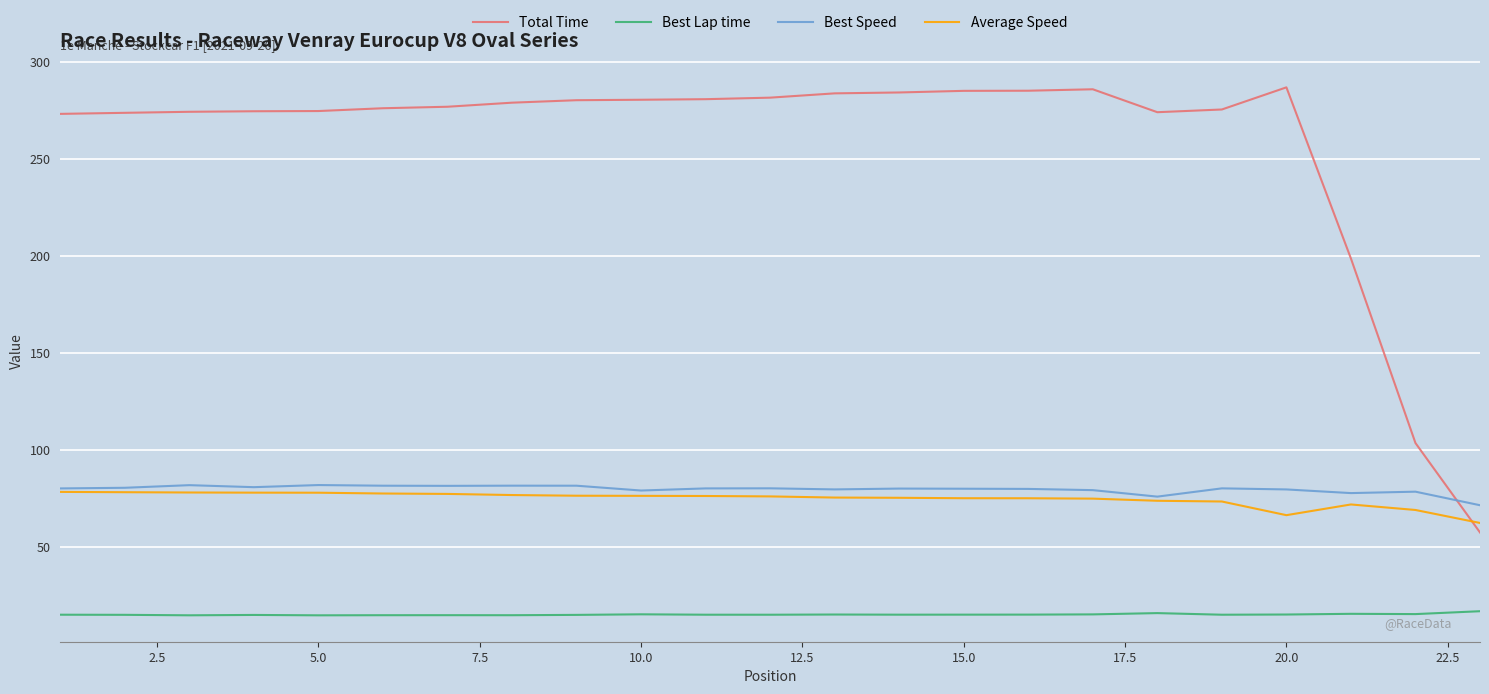

True or false: Best Speed and Total Time cross at least once.

True